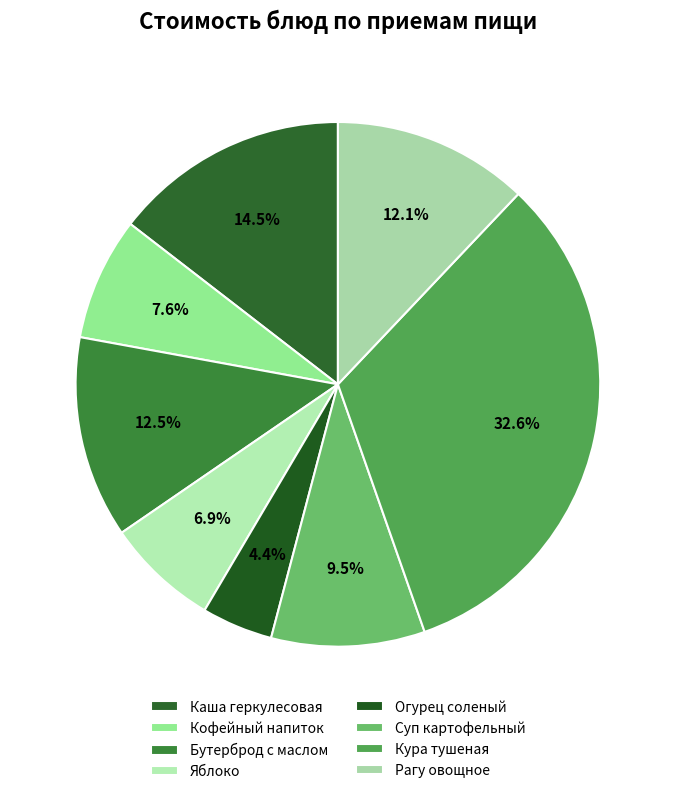

To the nearest percent, what is the average slice percentage?

12%